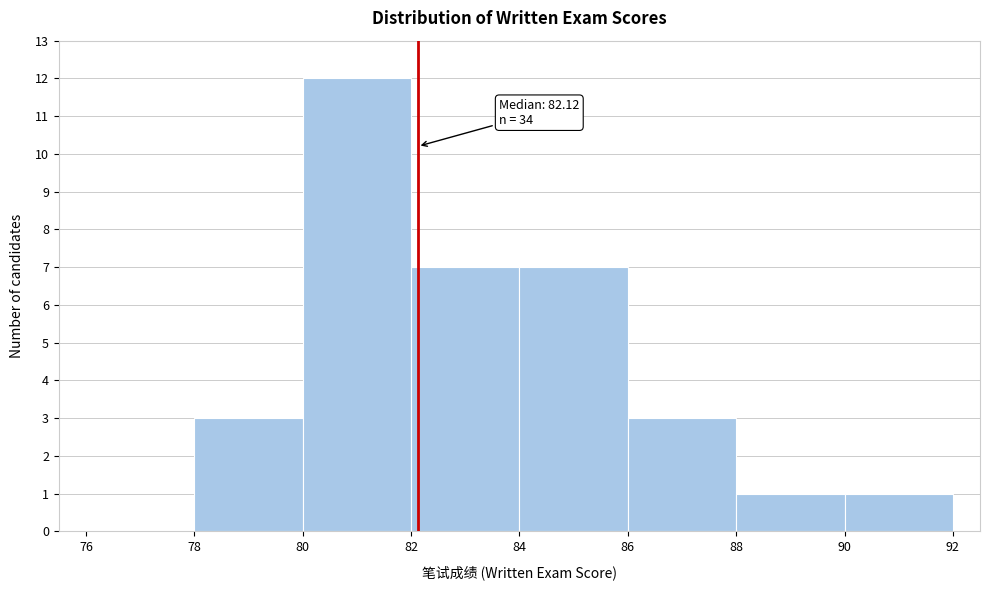

Over which range of the x-axis is the bar tallest?

80 to 82